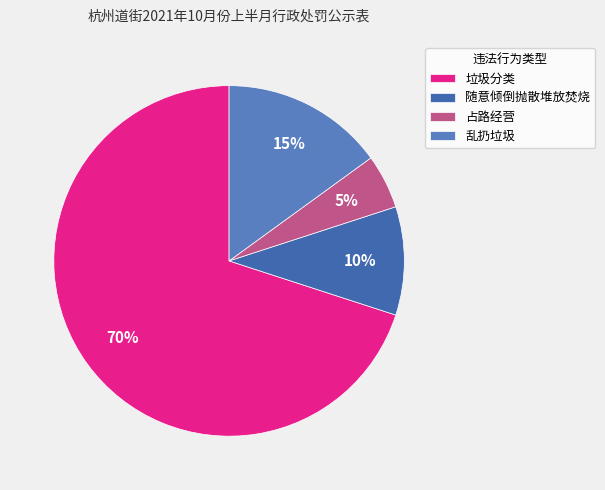

Rank the categories by value from lowest to highest.

占路经营, 随意倾倒抛散堆放焚烧, 乱扔垃圾, 垃圾分类